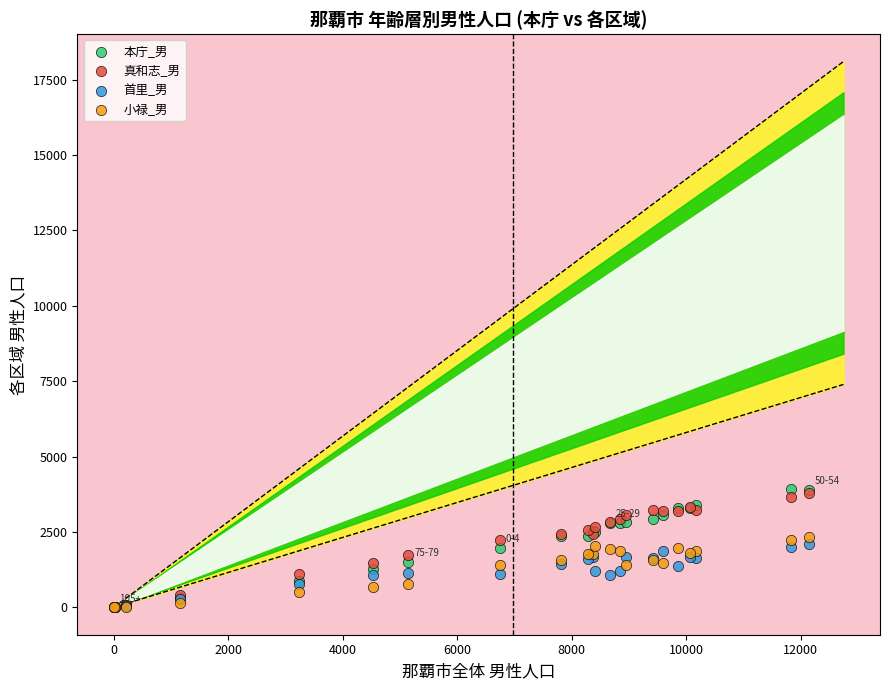

Which series has the largest Y range (max minus min)?

本庁_男